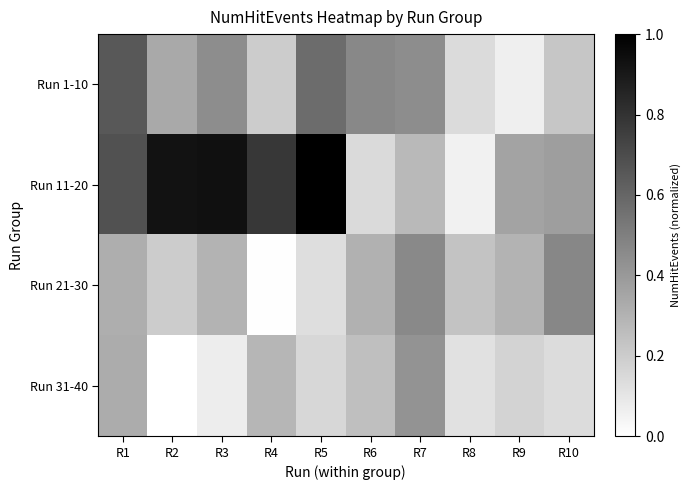

What is the difference between the highest and lowest values at R9?

0.3